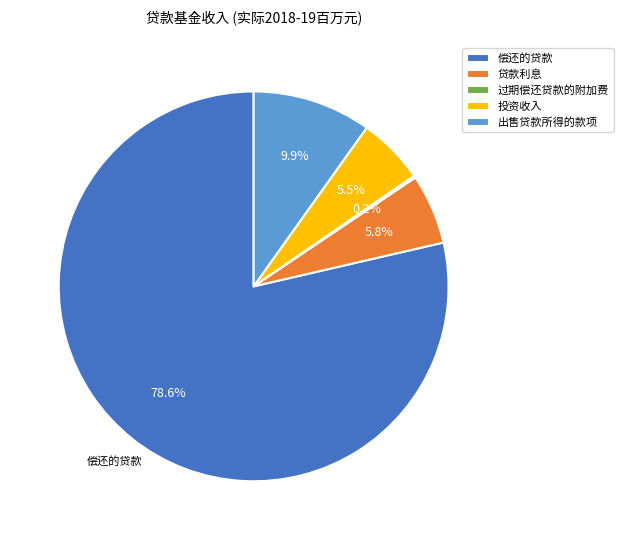

What portion of the pie excludes 出售贷款所得的款项?

90.1%